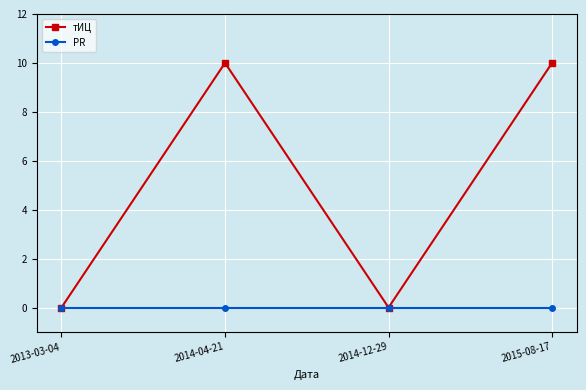

What is the label of the 2nd point from the left?

2014-04-21